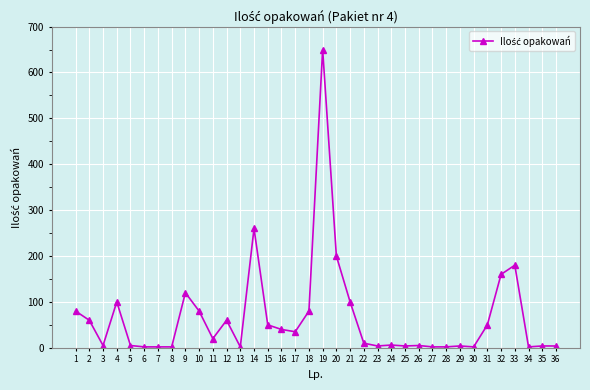

What is the sum of all values?

2392